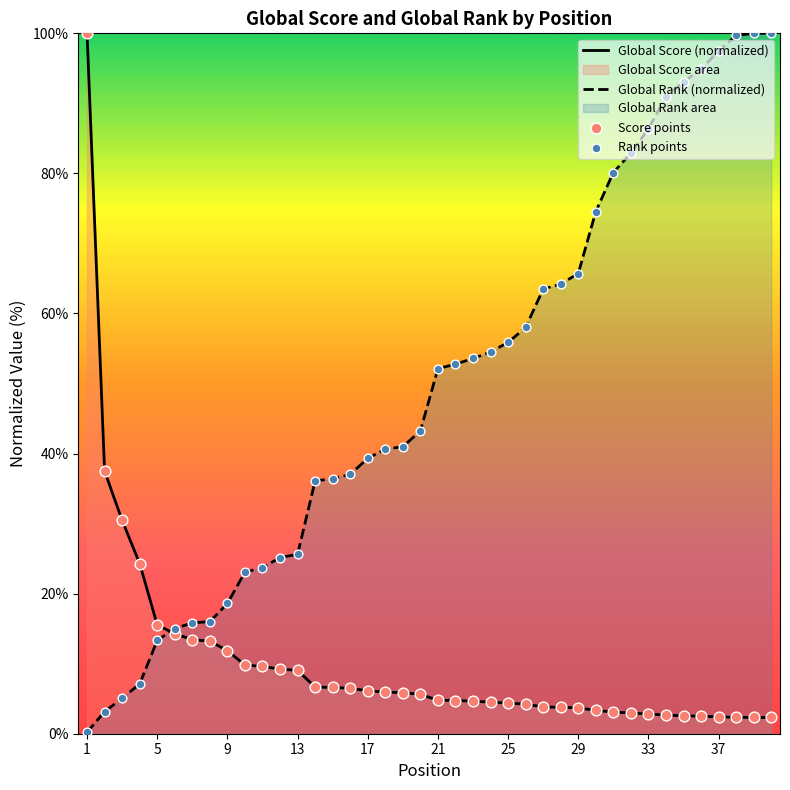

Rank the series by their average value, from lowest to highest.

Global Score (normalized), Global Rank (normalized)